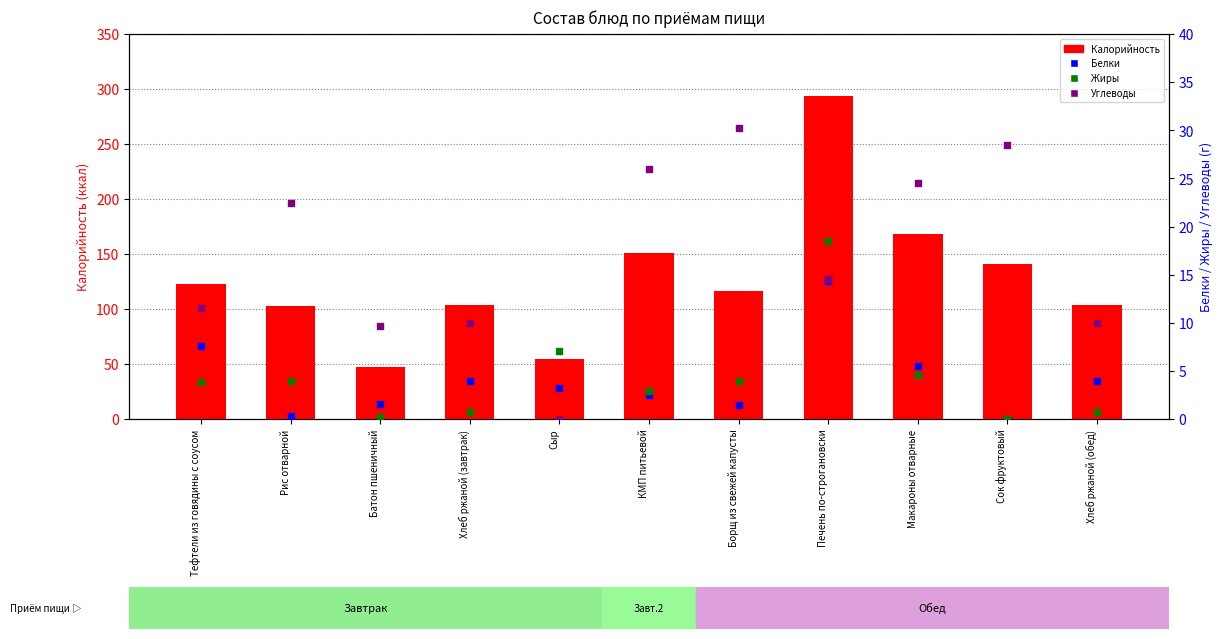

At how many categories does at least one series exceed 132?

4